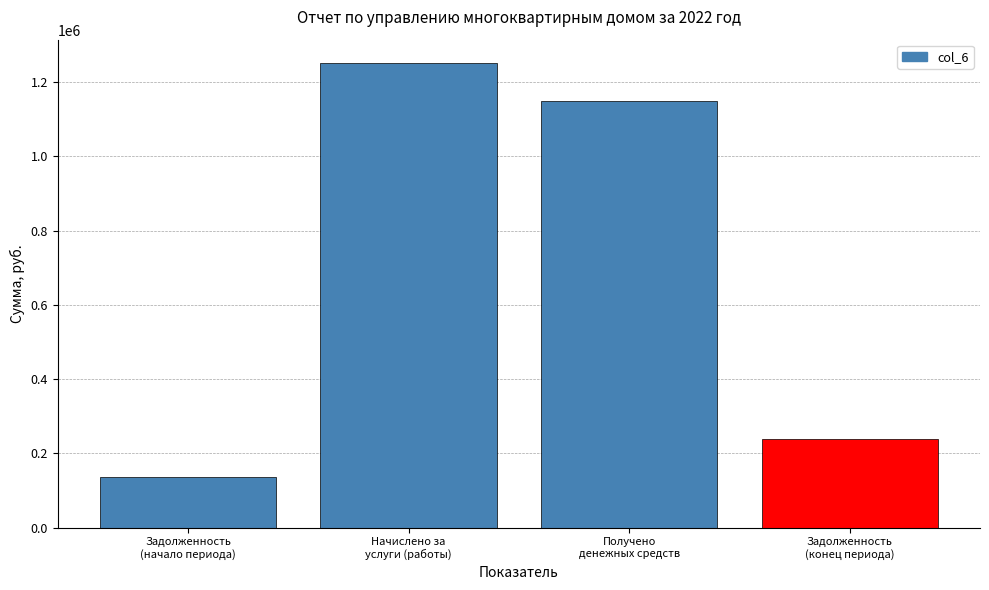

Rank the categories by value from highest to lowest.

Начислено за
услуги (работы), Получено
денежных средств, Задолженность
(конец периода), Задолженность
(начало периода)